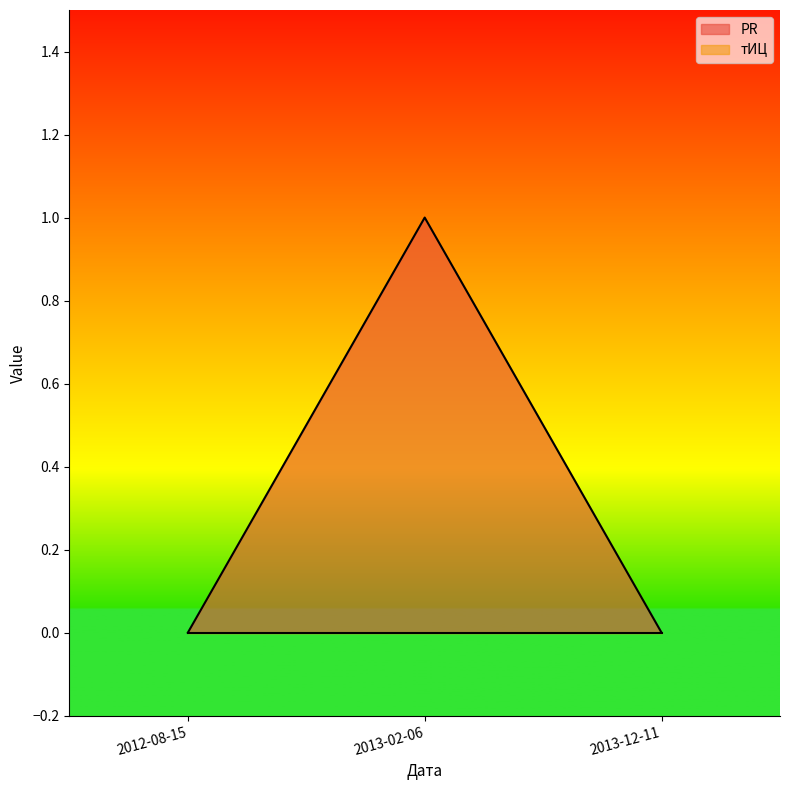

Reading right to left, transcribe all the data shown in this chart.

2013-12-11=0	2013-02-06=1	2012-08-15=0